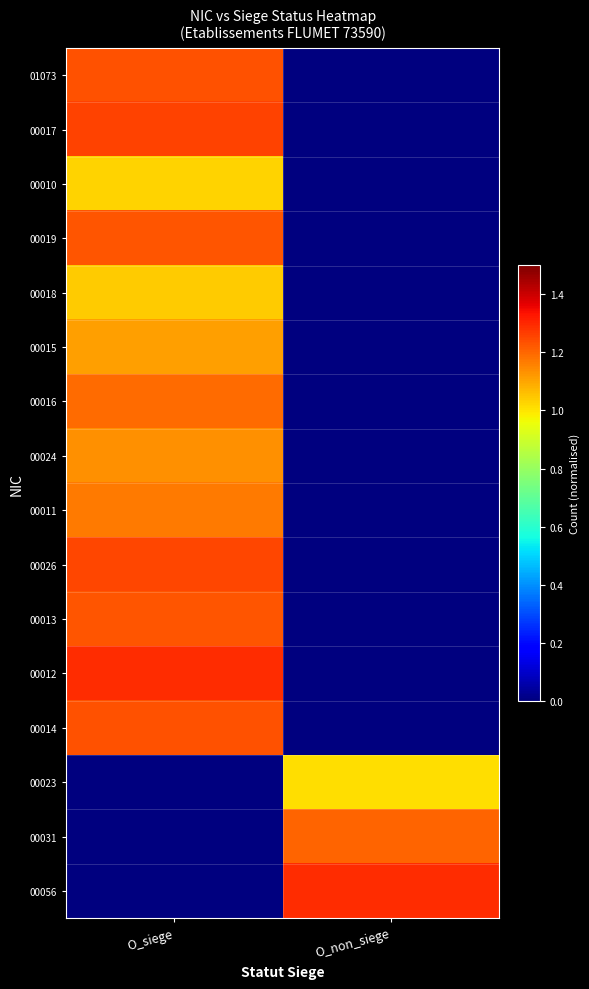

At how many categories does at least one series exceed 0?

2